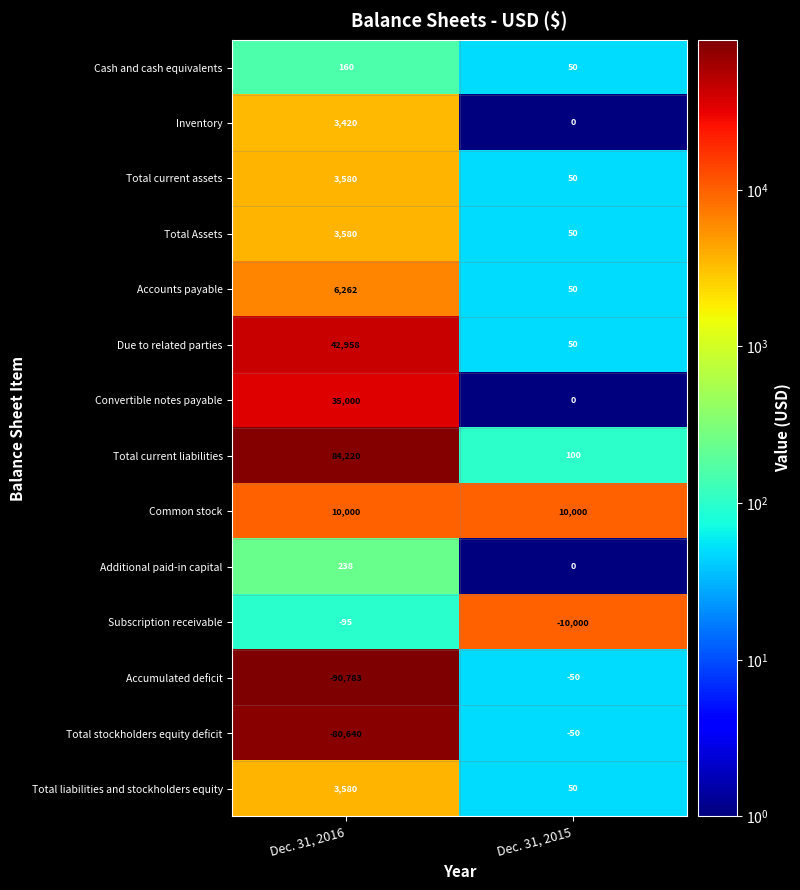

Which series has the largest total across all categories?

Total current liabilities